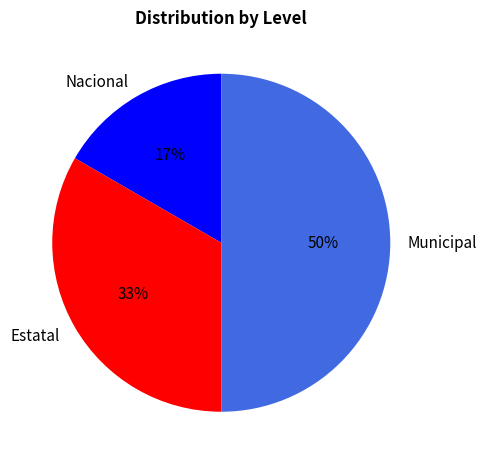

To the nearest percent, what is the difference between the largest and smallest slice percentages?

33%